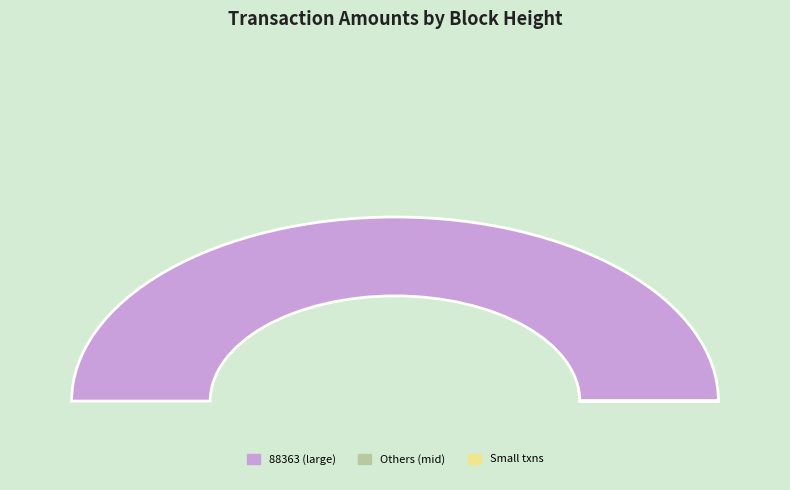

Is 17471 the majority of the pie?

No